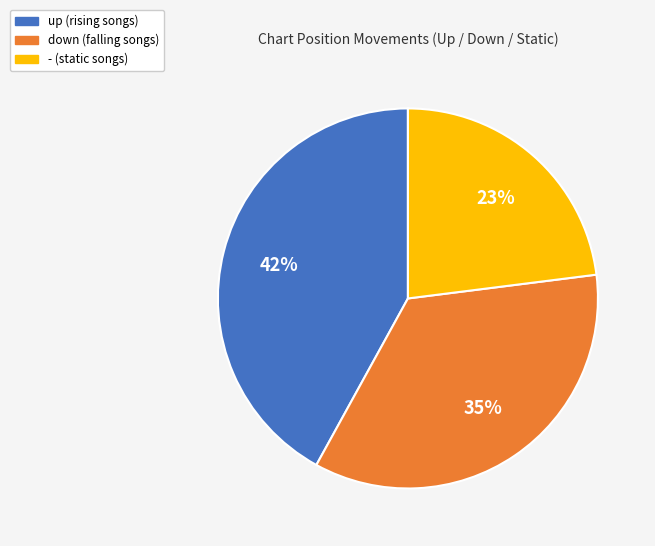

To the nearest percent, what is the difference between the down and up slice percentages?

7%